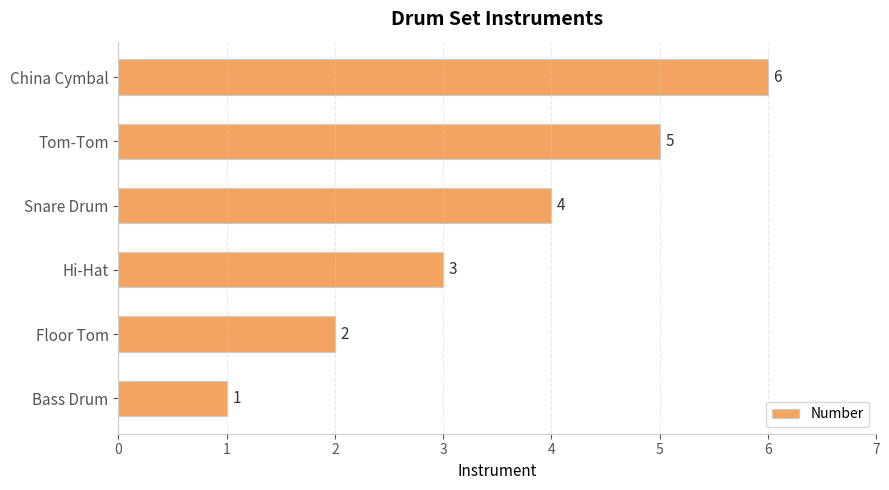

List the labels in order of value, smallest first.

Bass Drum, Floor Tom, Hi-Hat, Snare Drum, Tom-Tom, China Cymbal